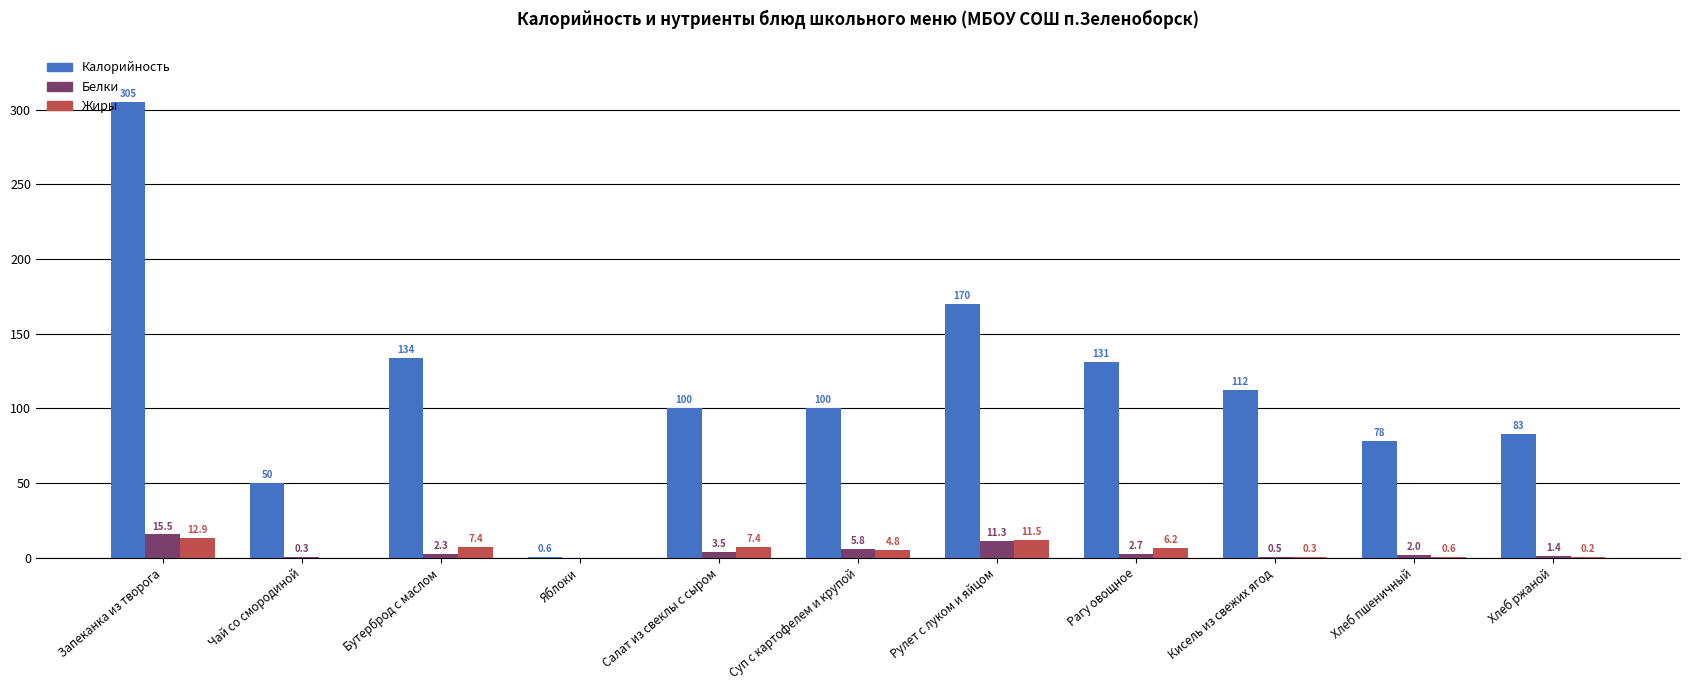

What are all the series names shown in the legend?

Калорийность, Белки, Жиры